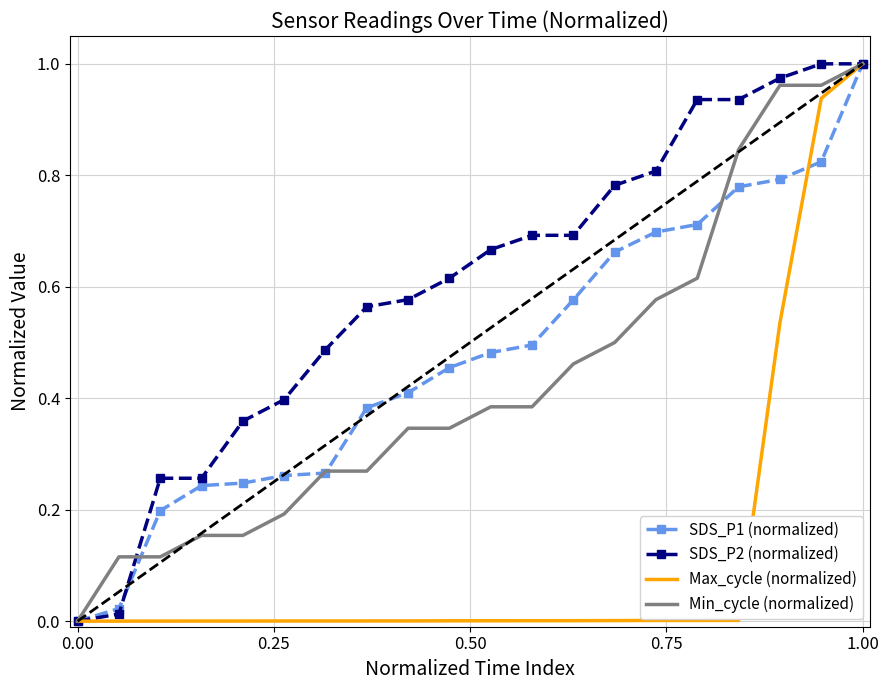

Which series has the largest total across all categories?

SDS_P2 (normalized)